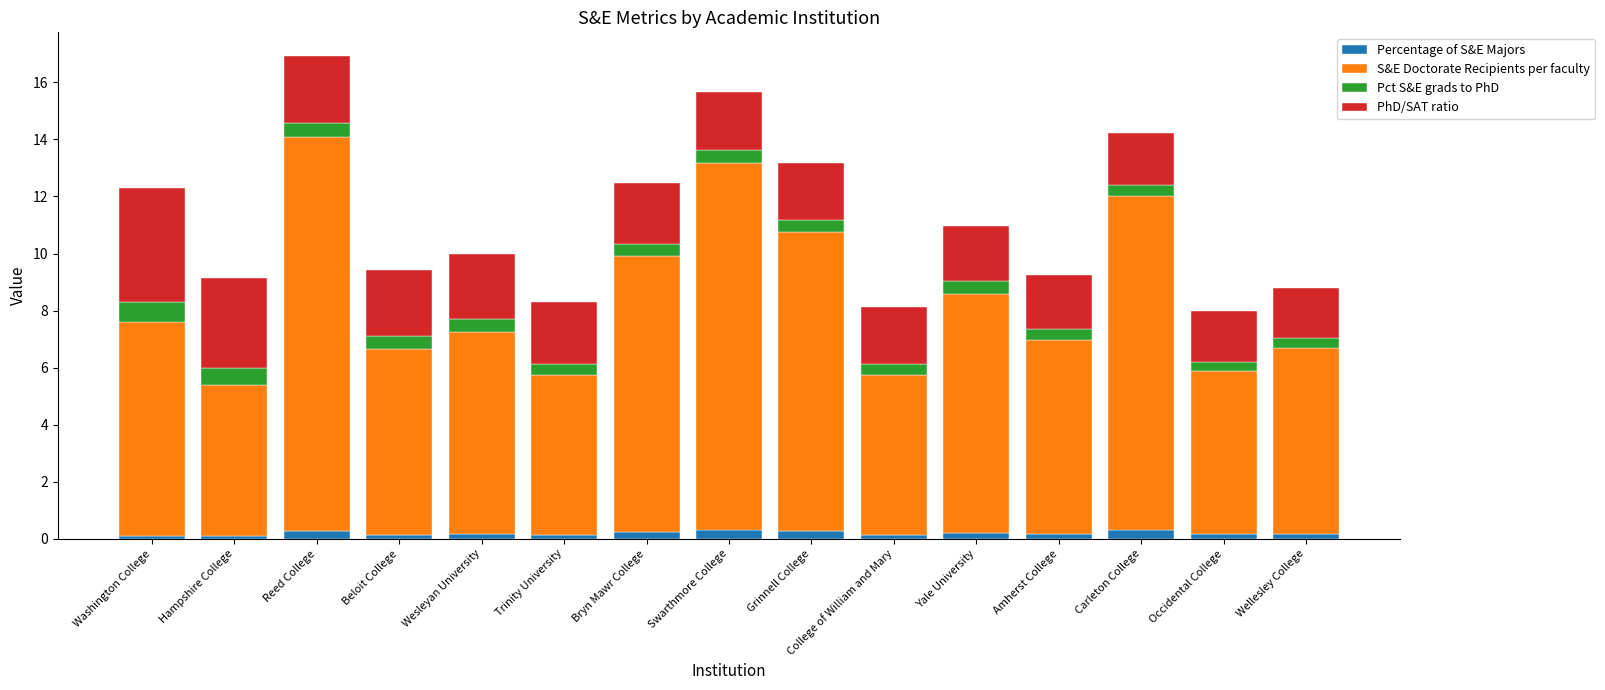

What is the sum of all Percentage of S&E Majors values?

2.8